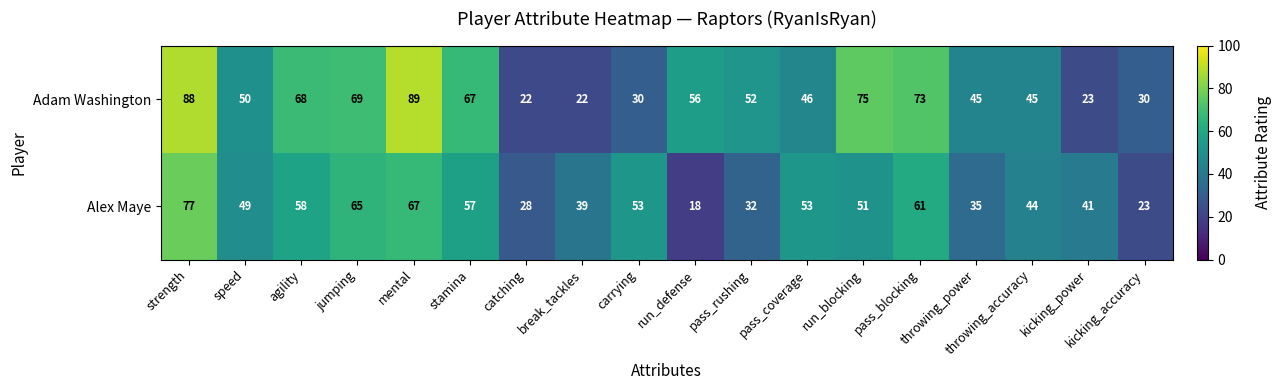

What is the difference between the highest and lowest values at catching?

6